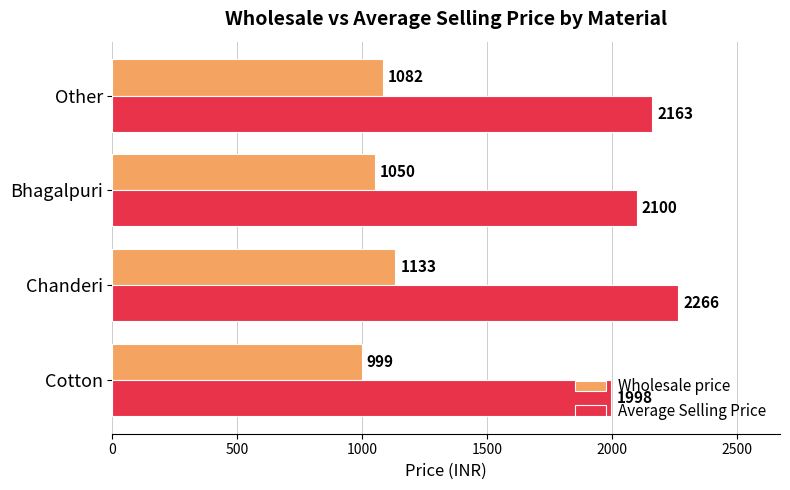

How many data points does each series have?

4